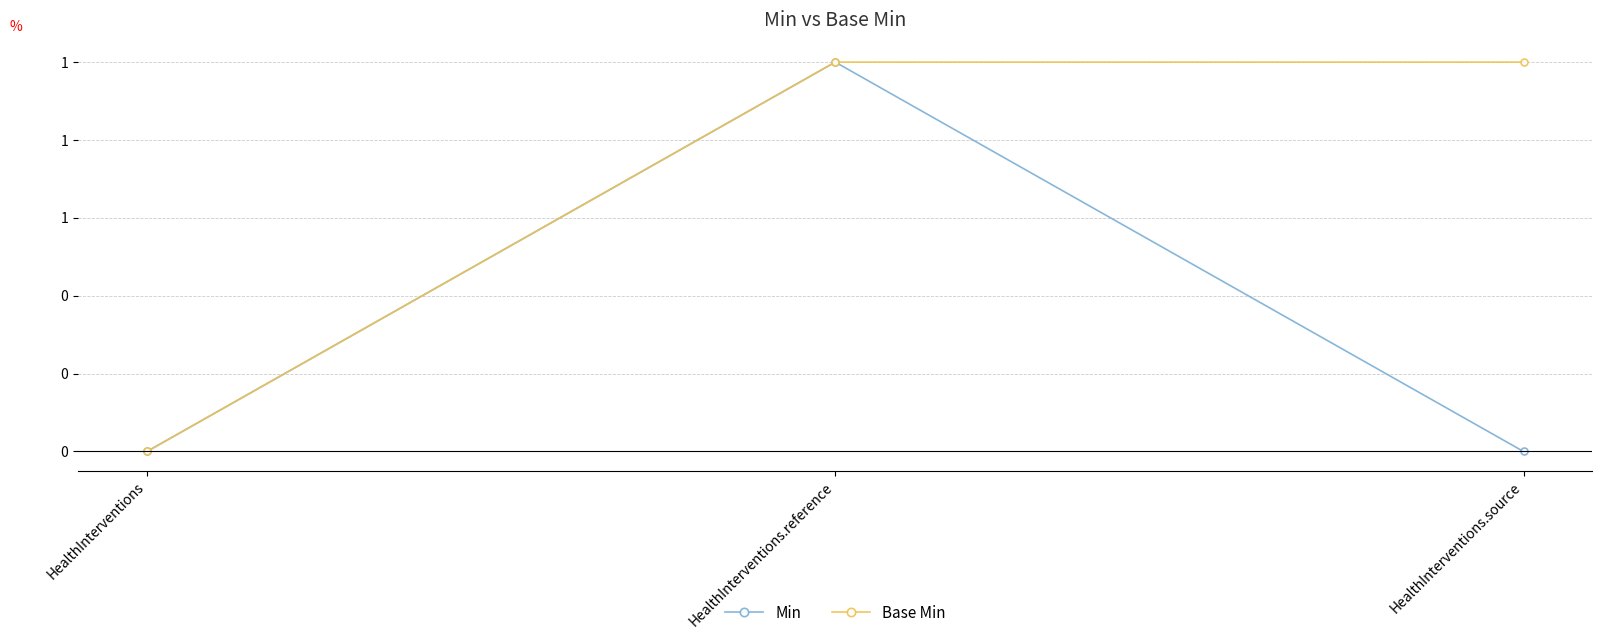

Is this an area chart (filled region under the line)?

No